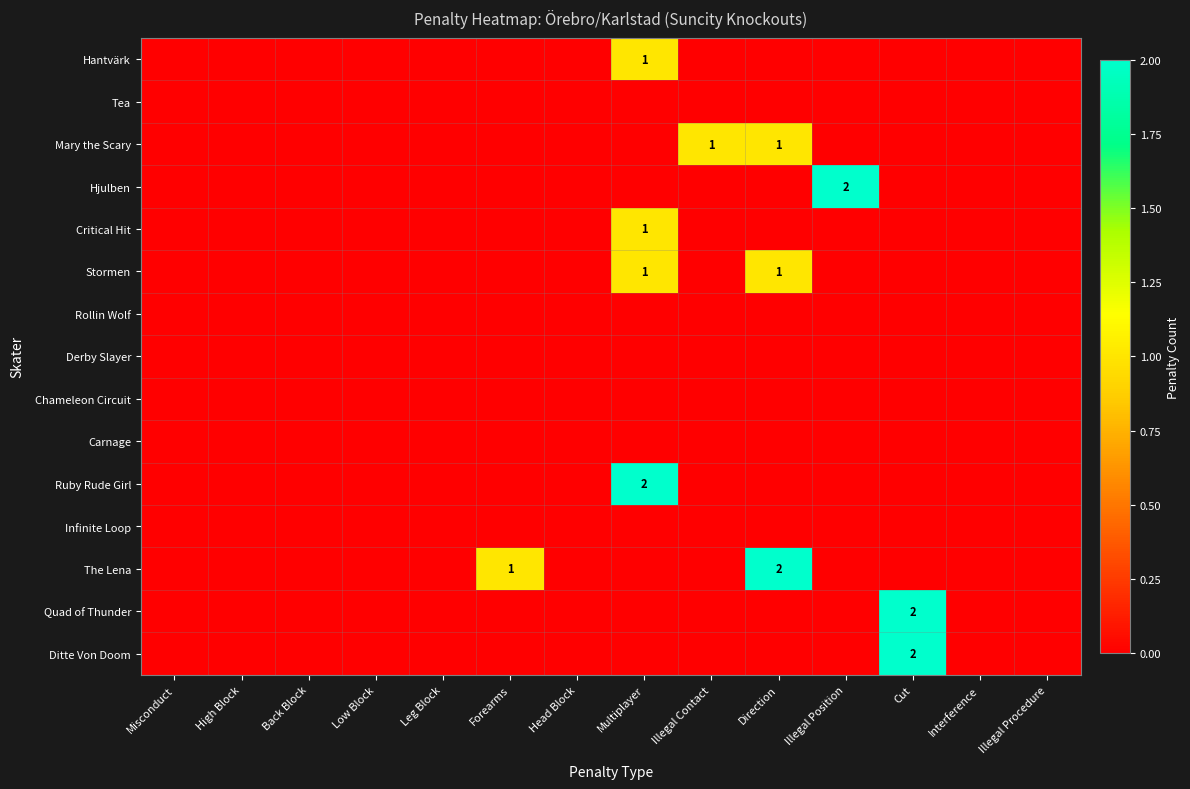

Rank the categories by The Lena value from highest to lowest.

Direction, Forearms, Misconduct, High Block, Back Block, Low Block, Leg Block, Head Block, Multiplayer, Illegal Contact, Illegal Position, Cut, Interference, Illegal Procedure